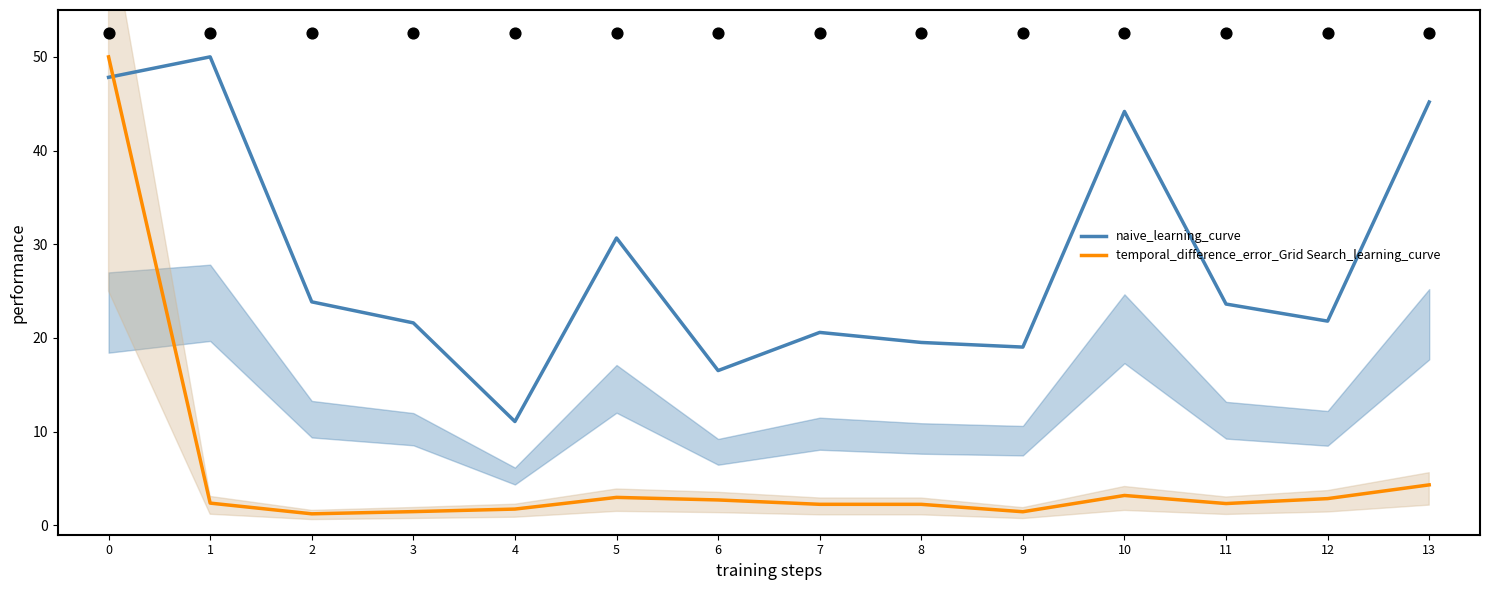

What is the total value across all series at 13?

49.5